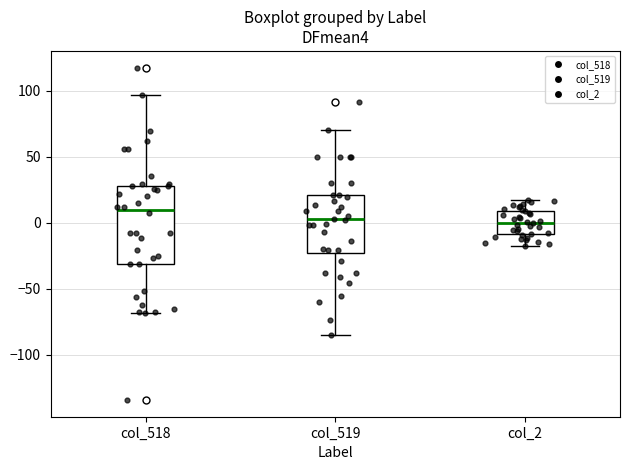

Reading left to right, read every box against the y-axis: the position of its median line, the range the box covers, and the ends of its whiskers. The values are not printed on the chart, so give them approximately, as read against the axis.

col_518: median 10, box -30 to 30, whiskers -70 to 95
col_519: median 5, box -25 to 20, whiskers -85 to 70
col_2: median 0, box -10 to 10, whiskers -15 to 20